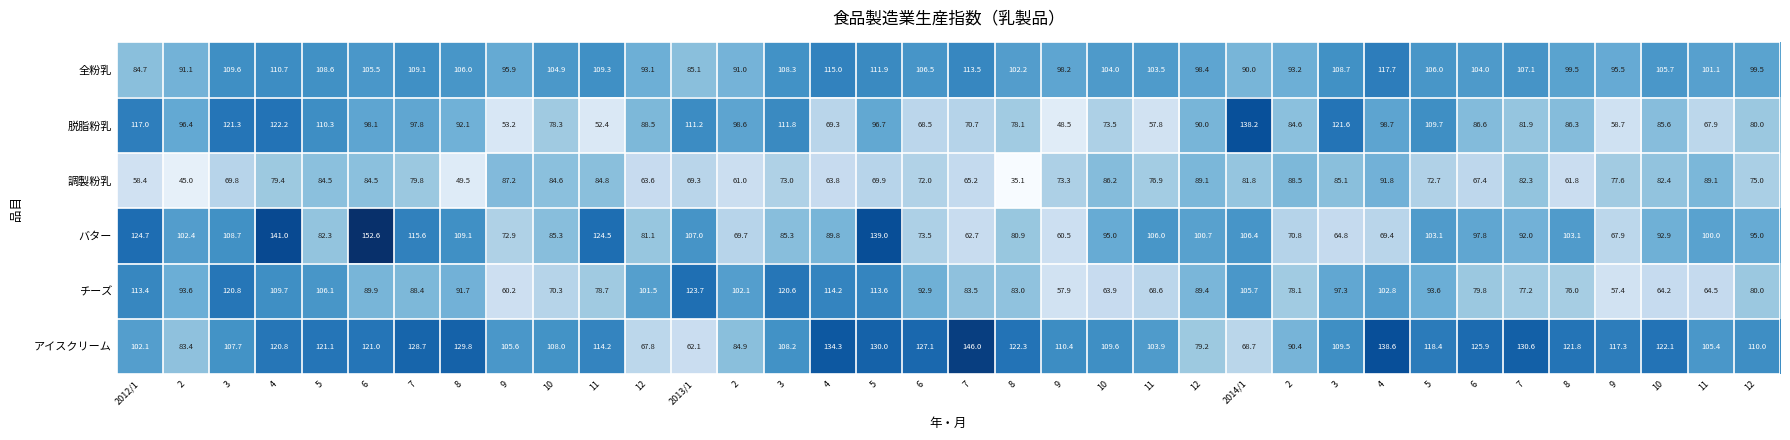

What is the total value across all series at 6?

651.6